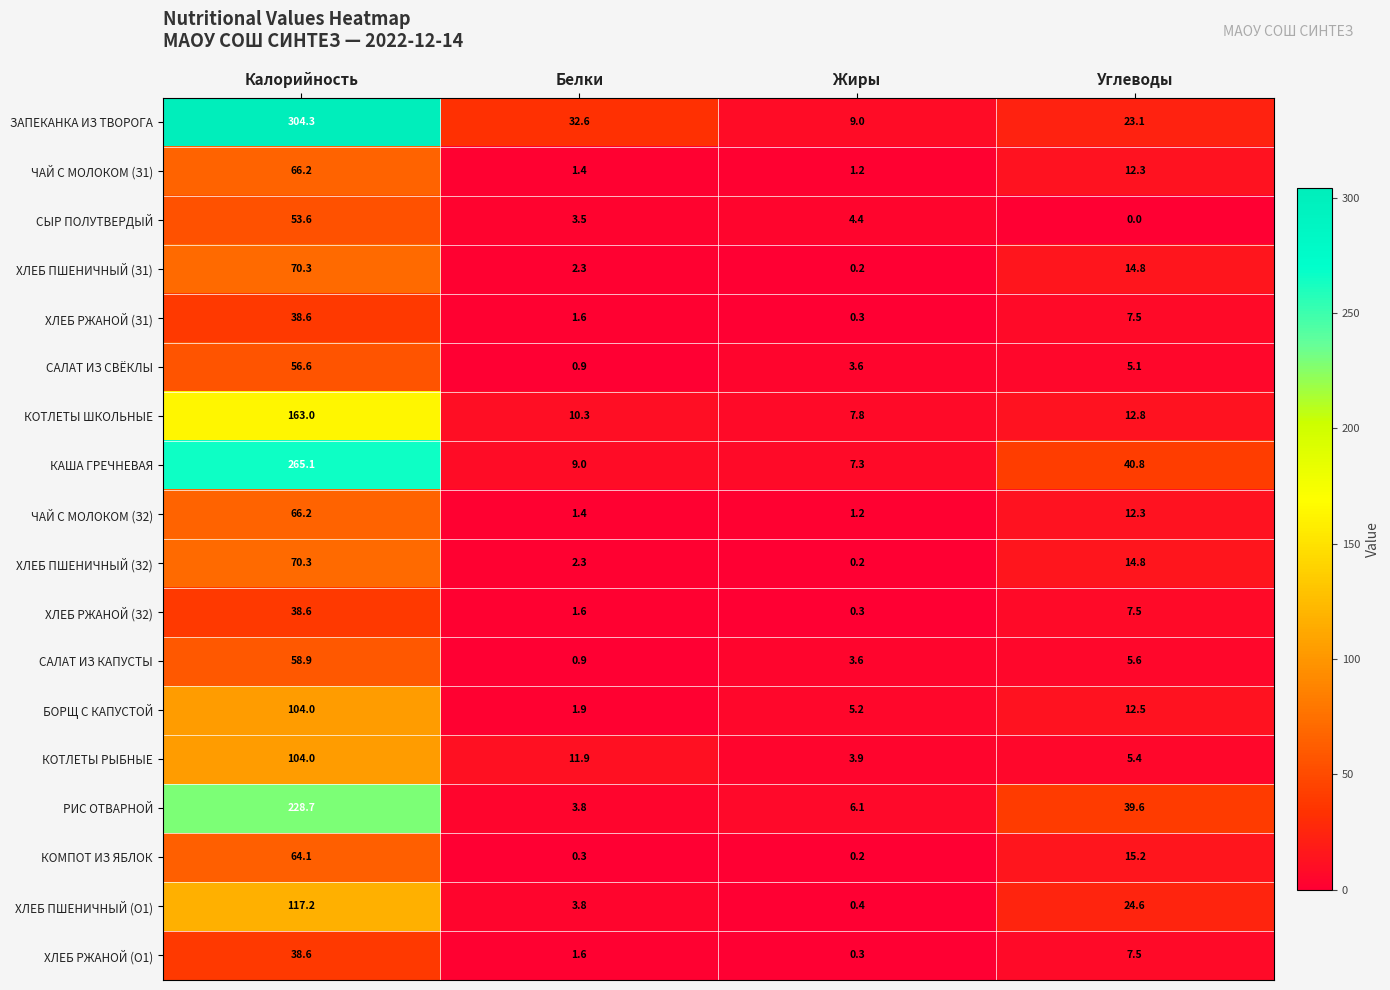

Which series has the widest spread of values?

ЗАПЕКАНКА ИЗ ТВОРОГА